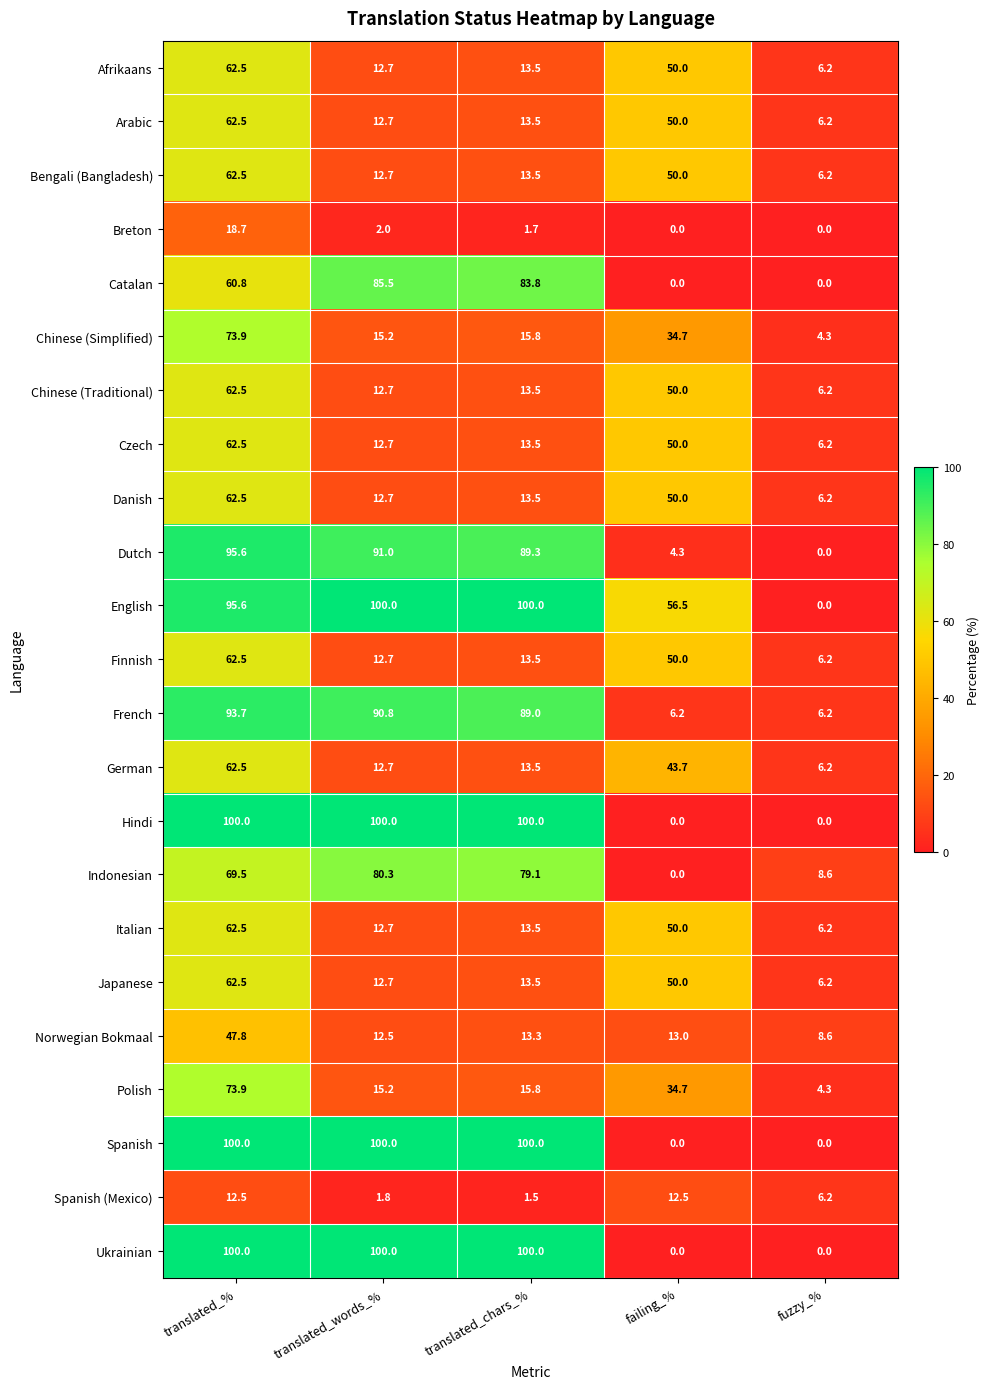

The value of Catalan at translated_% is 60.8. True or false?

True